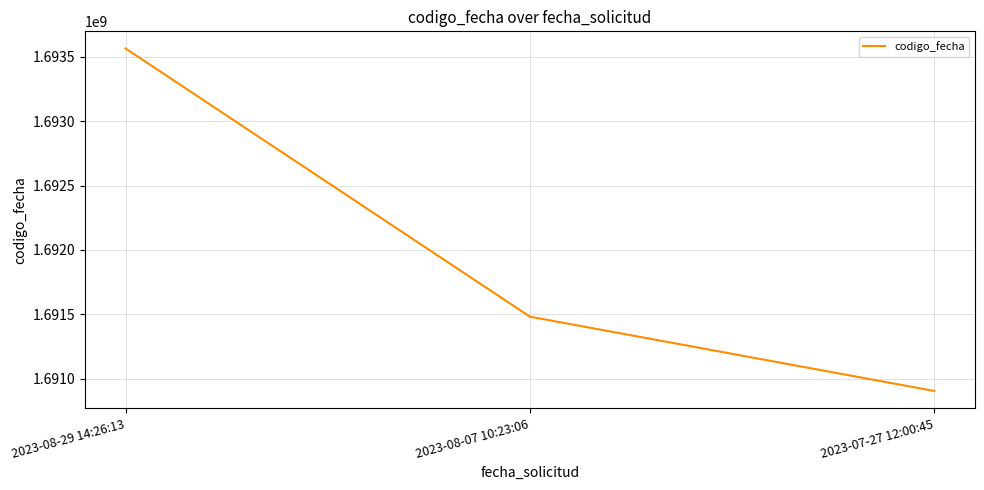

List the labels in order of value, largest first.

2023-08-29 14:26:13, 2023-08-07 10:23:06, 2023-07-27 12:00:45